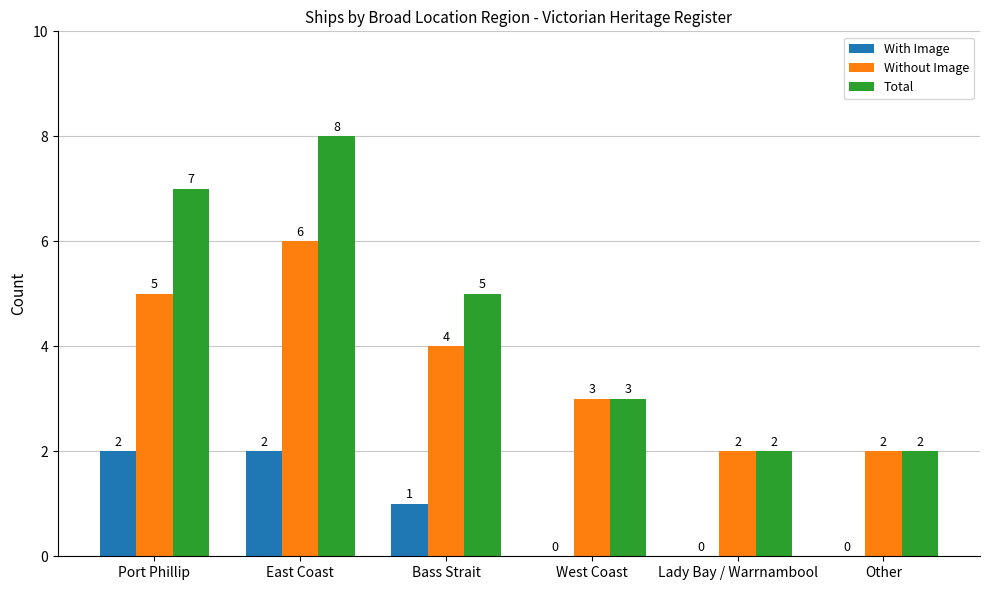

What is the sum of the Without Image values at East Coast and Other?

8